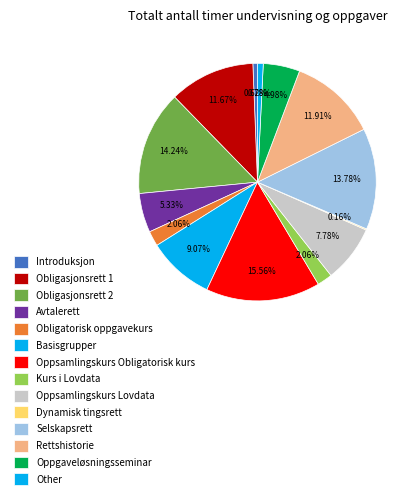

How much of the chart is everything except Basisgrupper?

90.9%